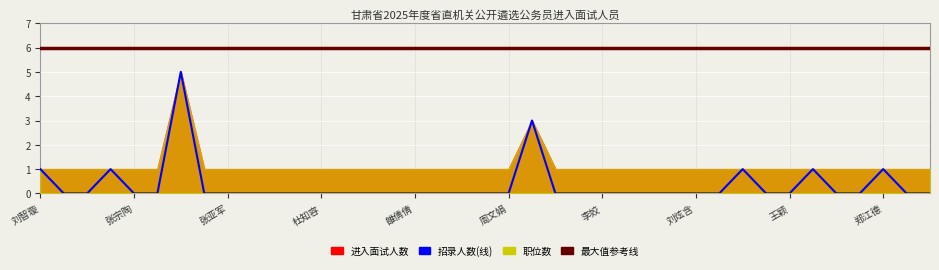

Rank the series at 31 from lowest to highest value.

招录人数, 进入面试人数, 职位数